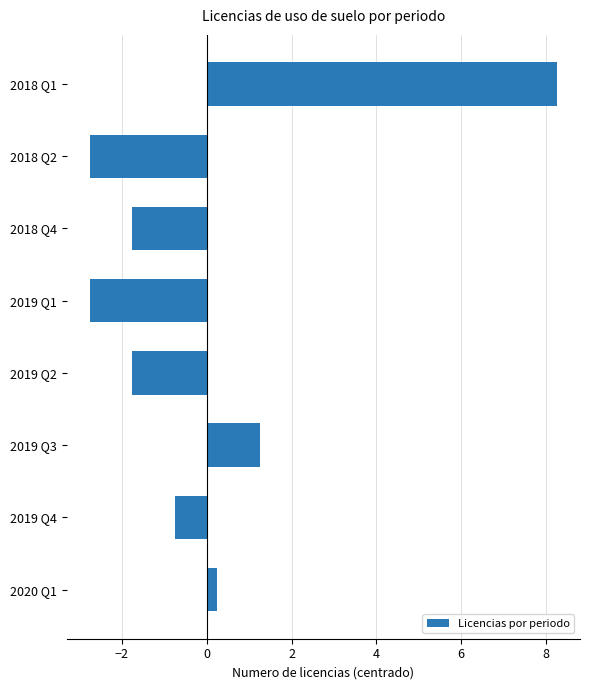

How many values are below 0?

5